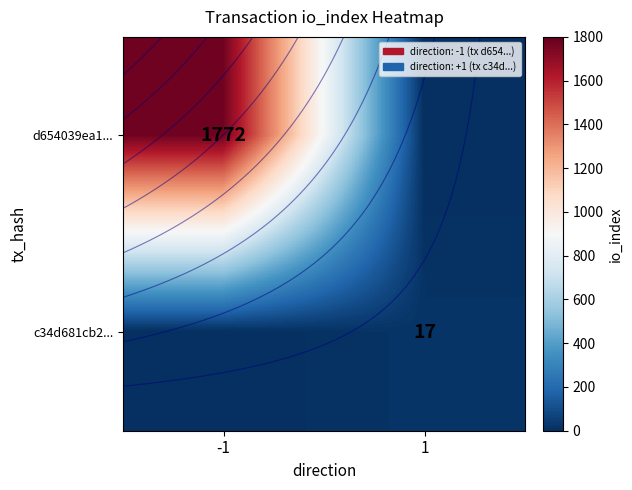

What is the difference between the d654039ea1... values at 1 and -1?

1772